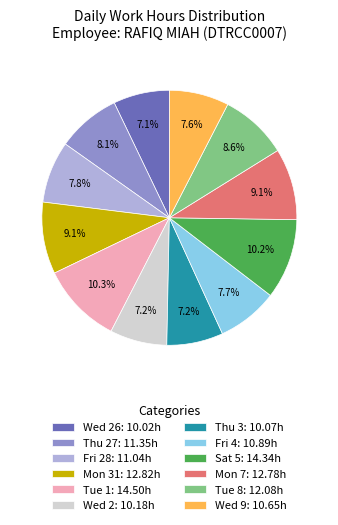

How many segments does this pie chart have?

12